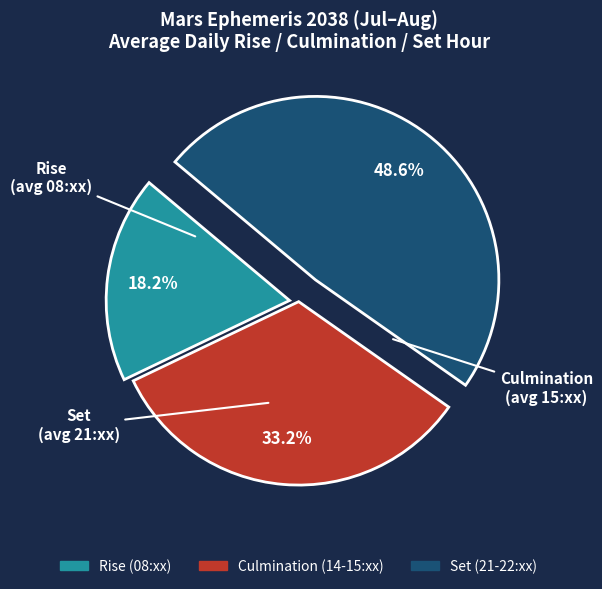

Is there a majority slice in this chart?

No